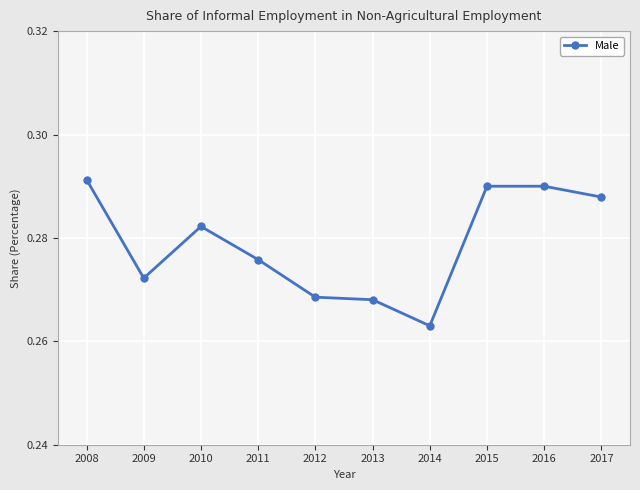

Where is the first local minimum?

2009